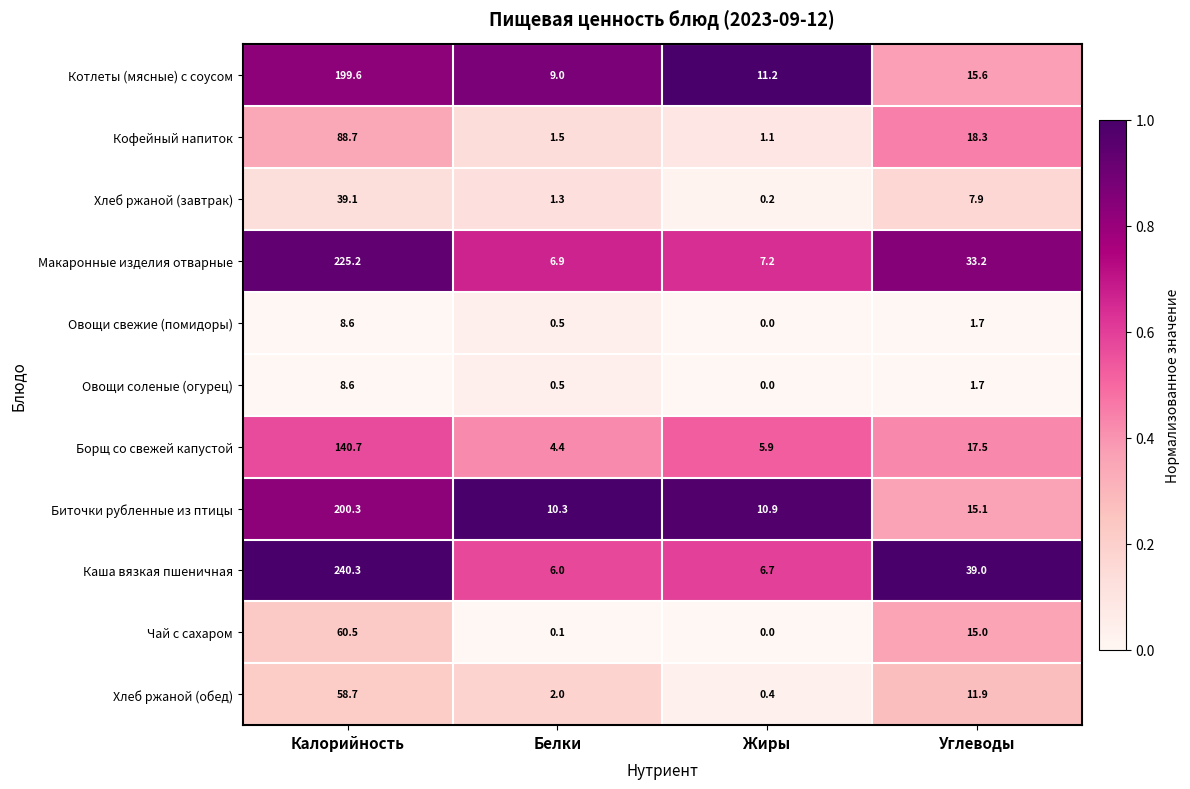

Which series has the largest range (max minus min)?

Каша вязкая пшеничная